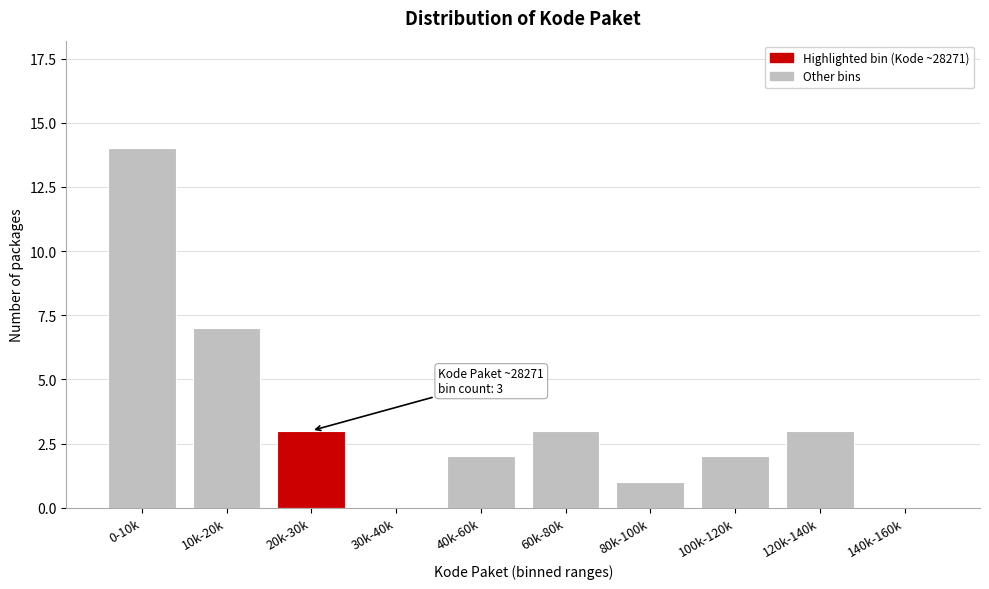

Reading left to right, what are all the values shown in this chart?

0-10k=14	10k-20k=7	20k-30k=3	30k-40k=0	40k-60k=2	60k-80k=3	80k-100k=1	100k-120k=2	120k-140k=3	140k-160k=0